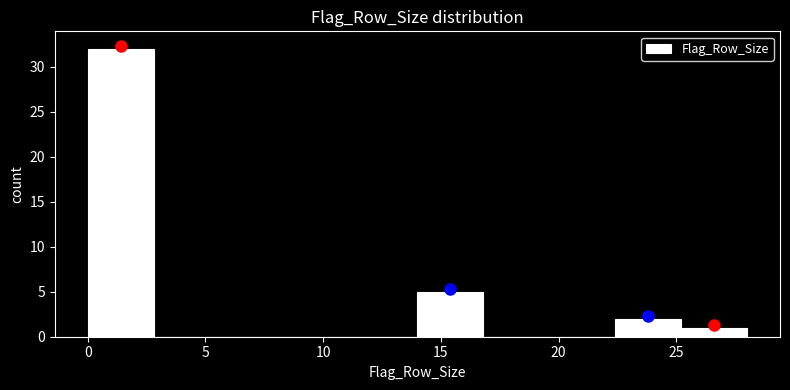

Over which range of the x-axis is the bar tallest?

0.0 to 2.8